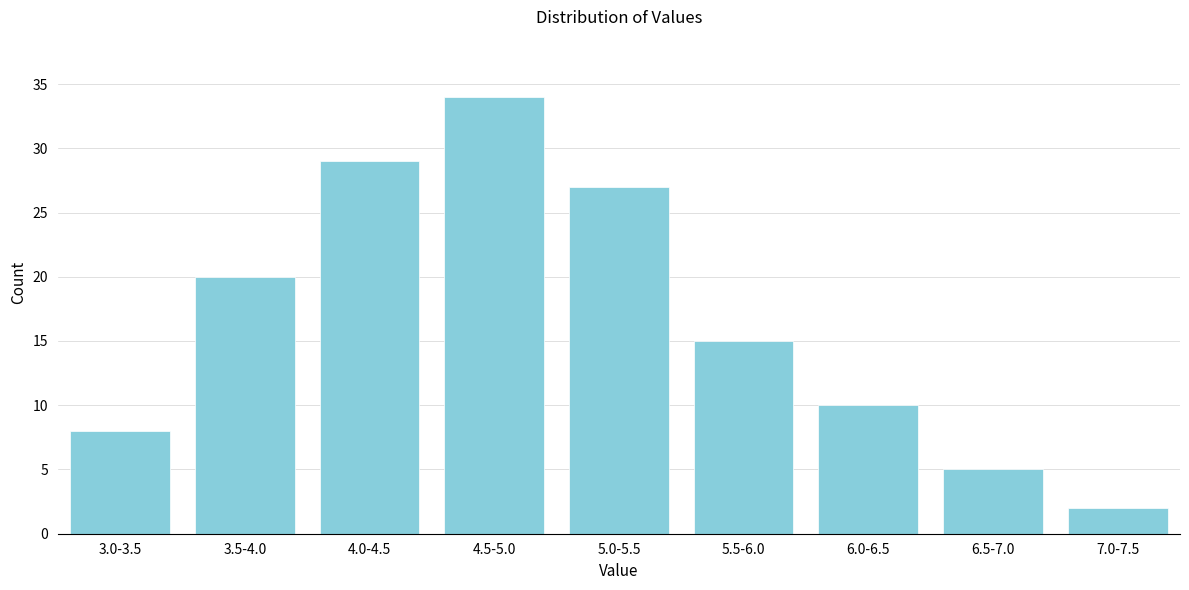

Reading right to left, extract all data points from this chart.

7.0-7.5=2	6.5-7.0=5	6.0-6.5=10	5.5-6.0=15	5.0-5.5=27	4.5-5.0=34	4.0-4.5=29	3.5-4.0=20	3.0-3.5=8